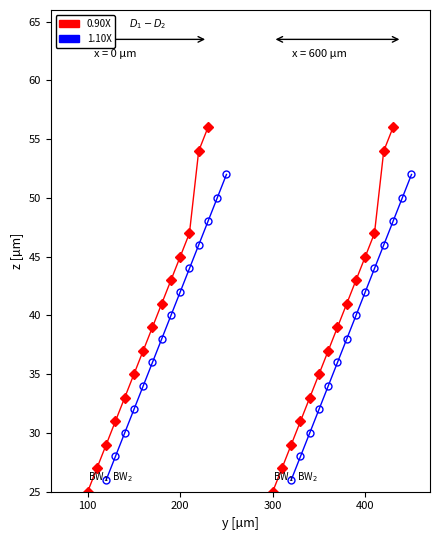

Which series has the widest spread of values?

0.90X